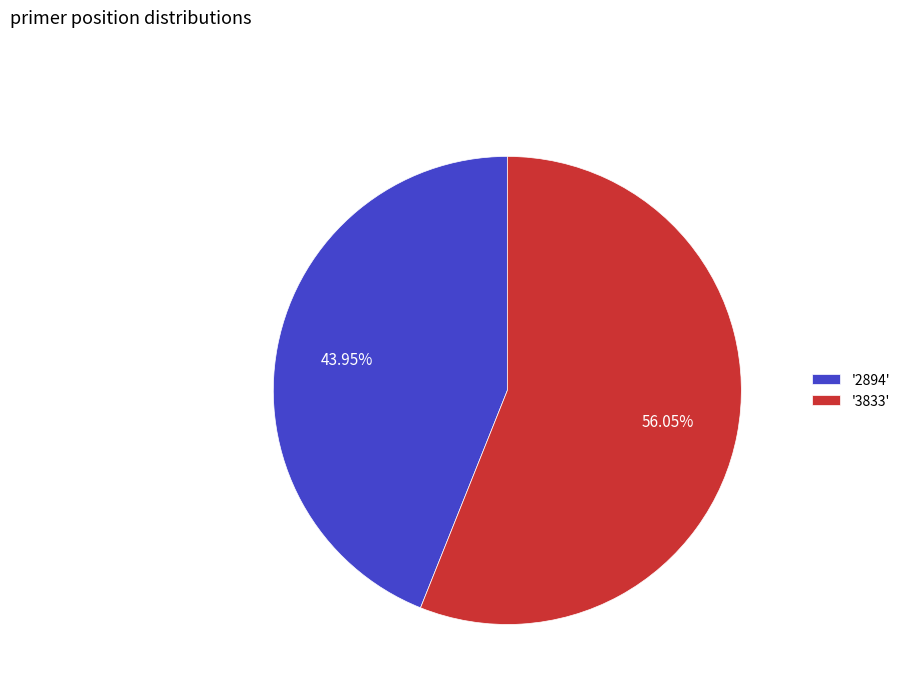

To the nearest percent, what is the average slice percentage?

50%